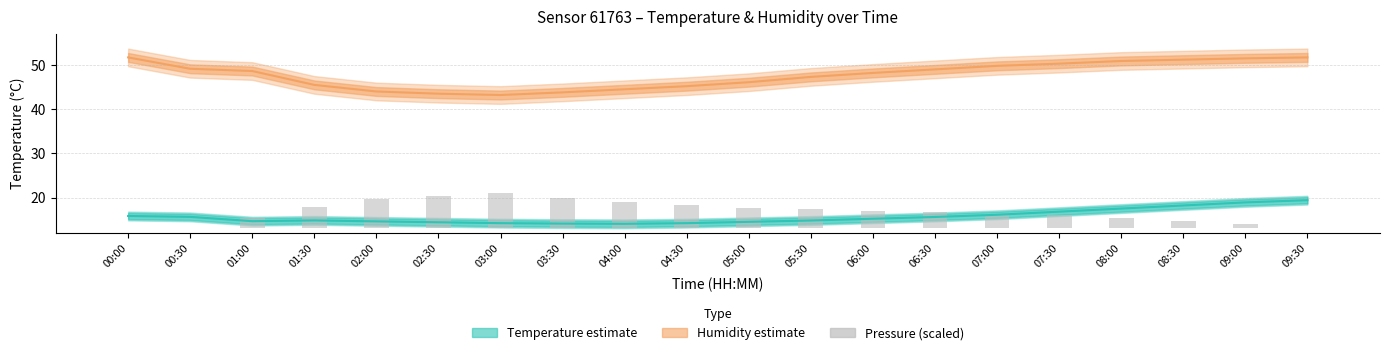

True or false: the data shows 8.0 at 03:00.

True